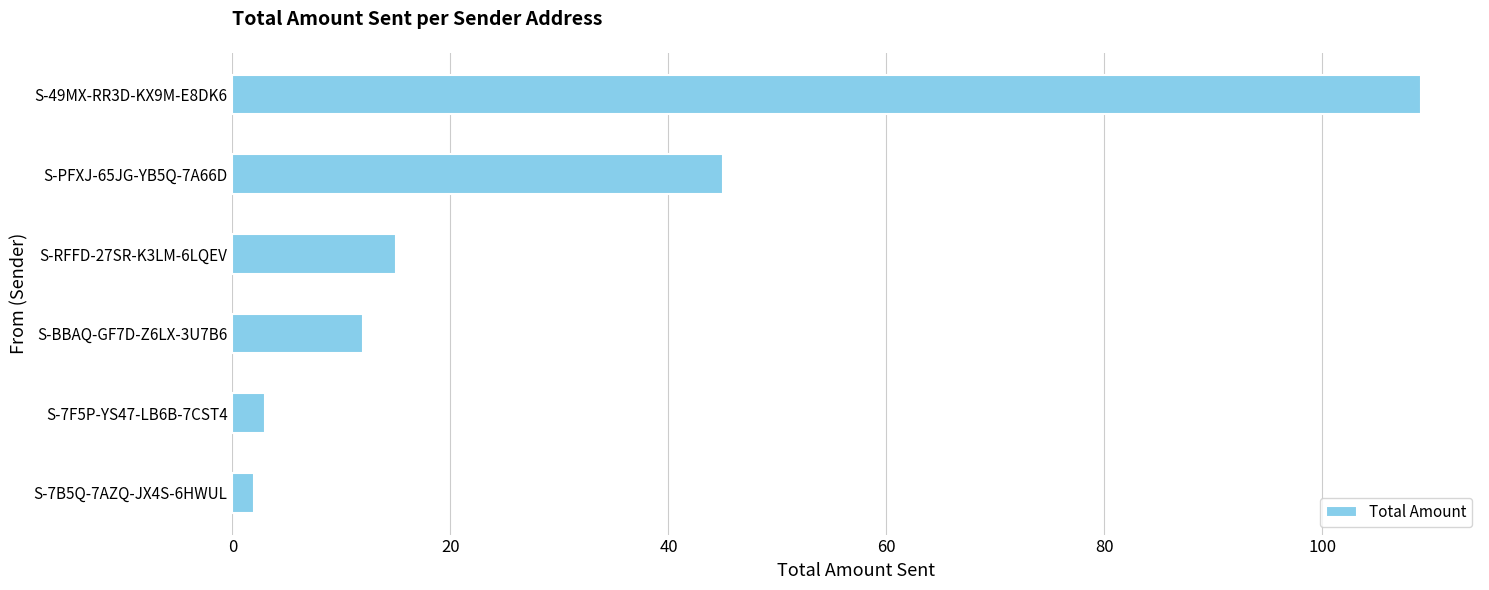

What is the difference between the maximum and minimum values?

107